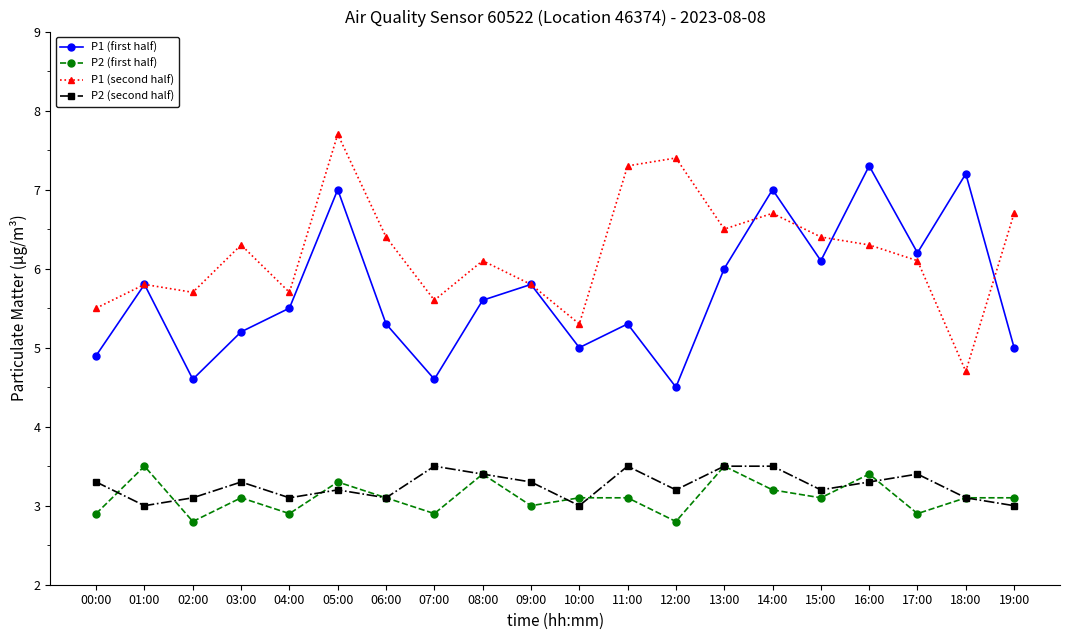

What is the difference between the P1 (first half) values at 18:00 and 05:00?

0.2